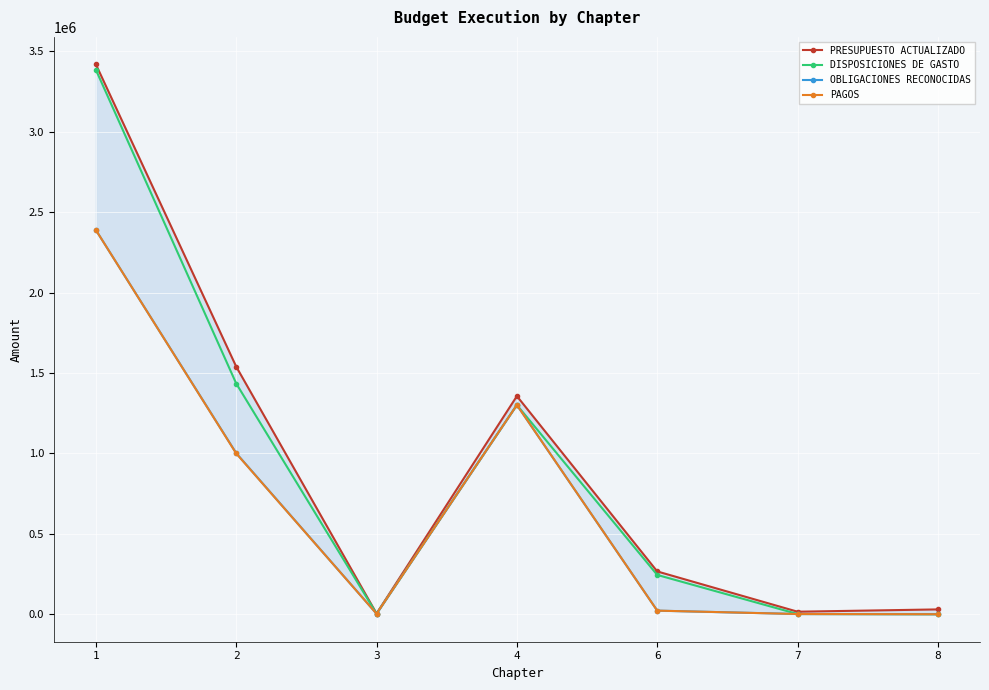

Count the number of categories in the chart.

7